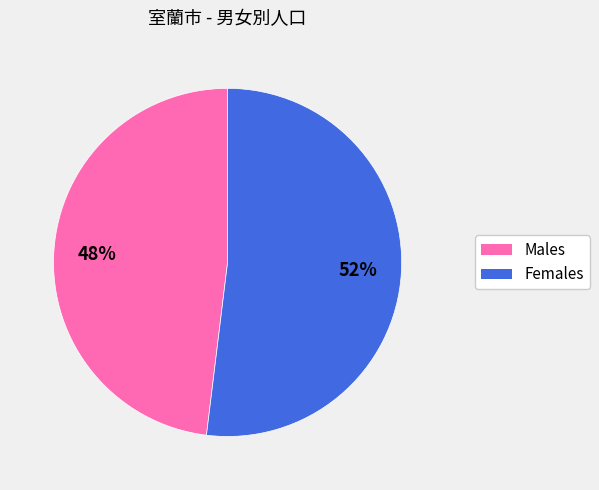

To the nearest percent, what portion does Females represent?

52%